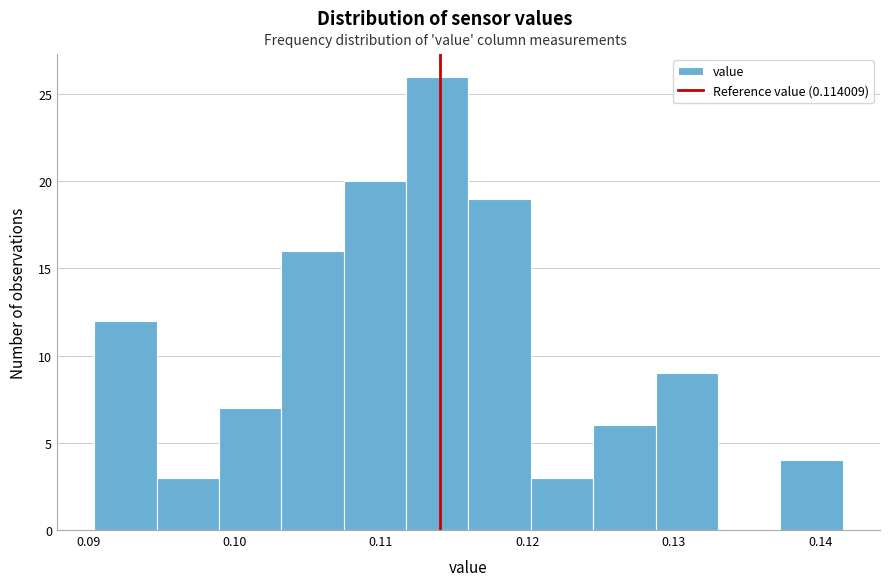

Reading left to right, transcribe this chart: for each bar, give the range it covers on the x-axis and its height. Neither the bar edges nor the heights are printed on the chart, so give them approximately, as read against the axes.

0.090 to 0.095: 12
0.095 to 0.099: 3
0.099 to 0.103: 7
0.103 to 0.107: 16
0.107 to 0.112: 20
0.112 to 0.116: 26
0.116 to 0.120: 19
0.120 to 0.124: 3
0.124 to 0.129: 6
0.129 to 0.133: 9
0.133 to 0.137: 0
0.137 to 0.142: 4